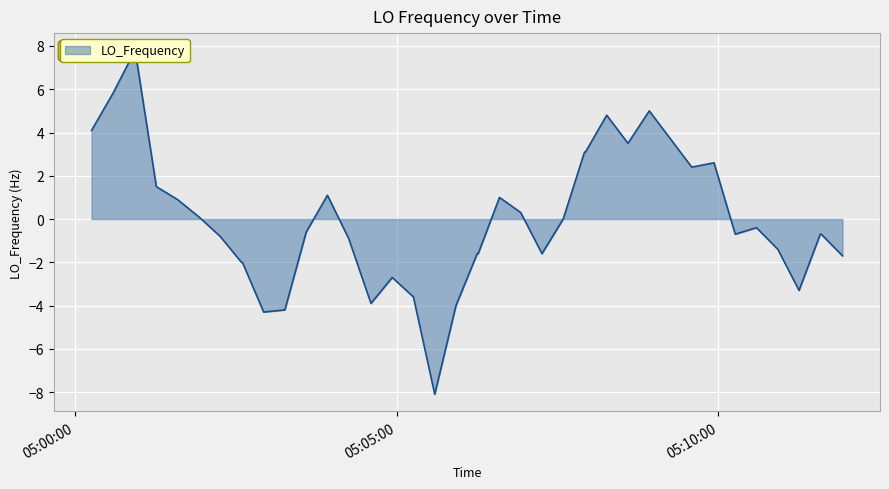

Reading right to left, what are all the values shown in this chart?

-1.7	-0.7	-0.7	-3.3	-1.4	-0.4	-0.7	2.6	2.4	3.7	5.0	3.5	4.8	3.1	3.1	0.0	-1.6	0.3	1.0	-1.6	-1.6	-4.0	-8.1	-3.6	-2.7	-3.9	-0.9	1.1	-0.6	-4.2	-4.3	-2.0	-2.0	-0.8	0.1	0.9	1.5	7.8	5.8	4.1